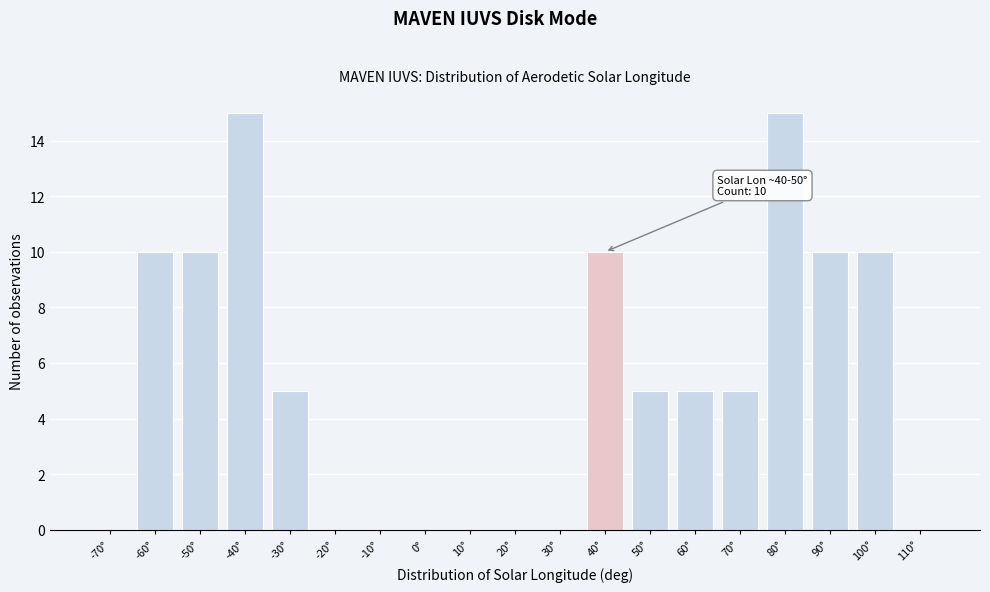

Reading right to left, transcribe all the data shown in this chart.

110°=0	100°=10	90°=10	80°=15	70°=5	60°=5	50°=5	40°=10	30°=0	20°=0	10°=0	0°=0	-10°=0	-20°=0	-30°=5	-40°=15	-50°=10	-60°=10	-70°=0